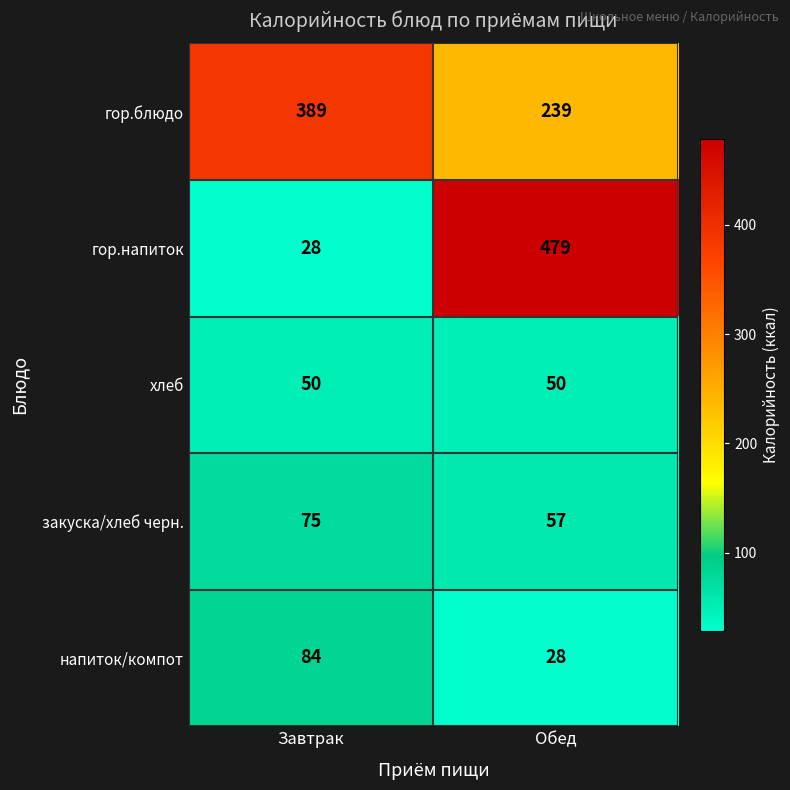

What is the greatest value displayed?

479